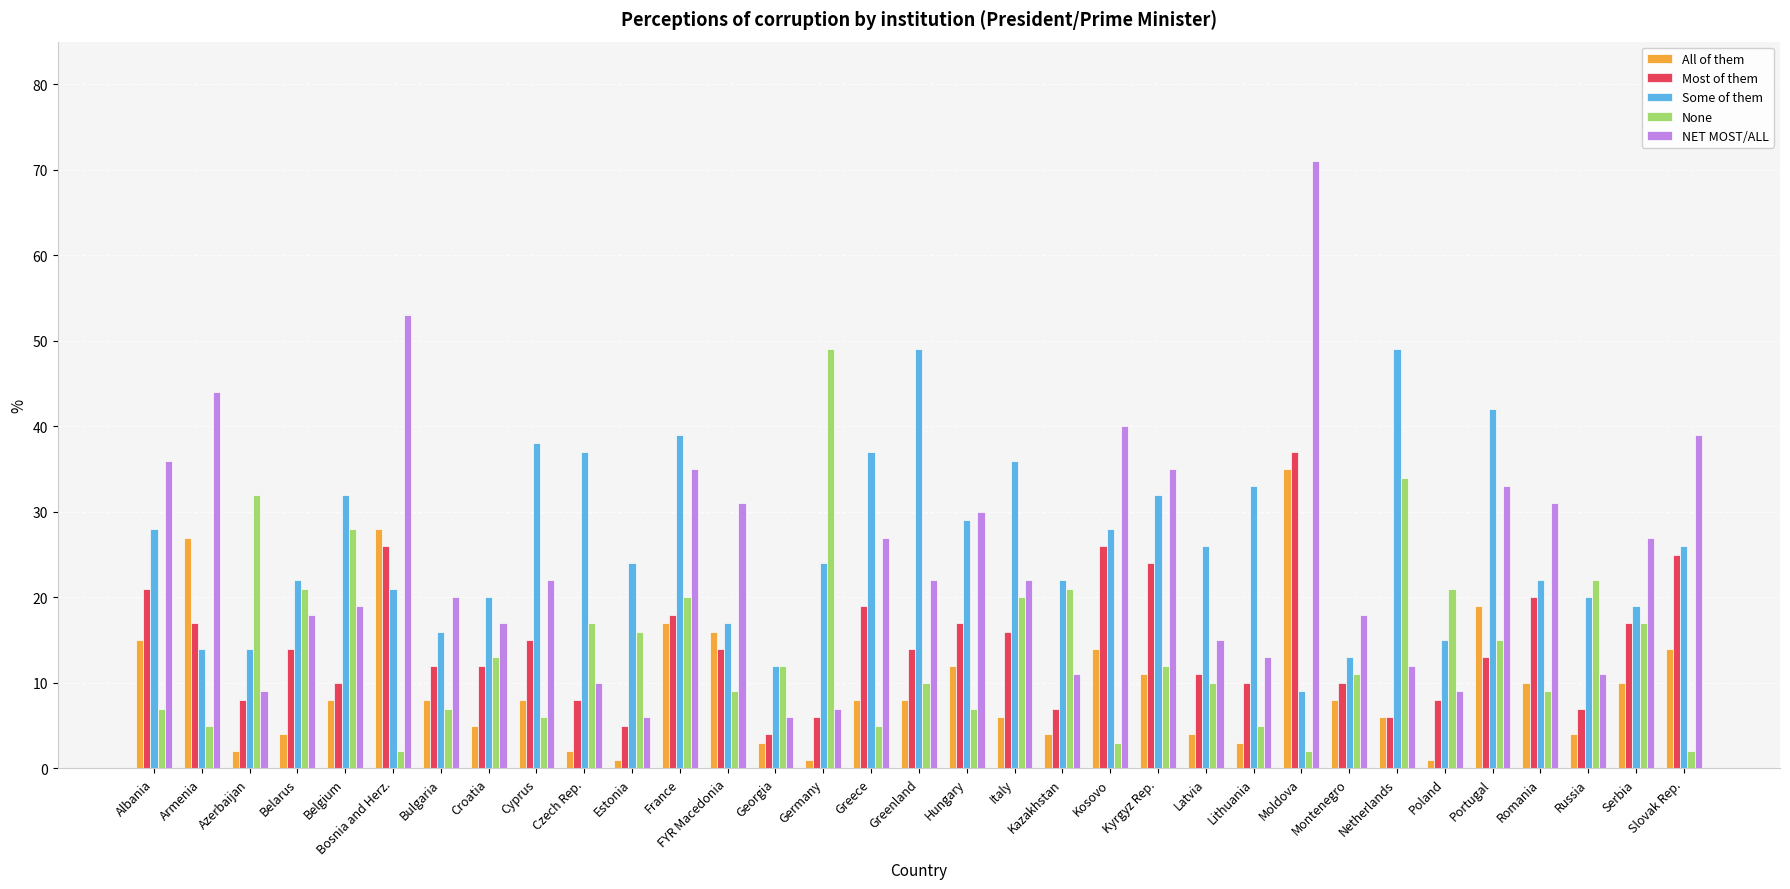

Reading right to left, list all the values displayed in this chart.

All of them: 14	10	4	10	19	1	6	8	35	3	4	11	14	4	6	12	8	8	1	3	16	17	1	2	8	5	8	28	8	4	2	27	15
Most of them: 25	17	7	20	13	8	6	10	37	10	11	24	26	7	16	17	14	19	6	4	14	18	5	8	15	12	12	26	10	14	8	17	21
Some of them: 26	19	20	22	42	15	49	13	9	33	26	32	28	22	36	29	49	37	24	12	17	39	24	37	38	20	16	21	32	22	14	14	28
None: 2	17	22	9	15	21	34	11	2	5	10	12	3	21	20	7	10	5	49	12	9	20	16	17	6	13	7	2	28	21	32	5	7
NET MOST/ALL: 39	27	11	31	33	9	12	18	71	13	15	35	40	11	22	30	22	27	7	6	31	35	6	10	22	17	20	53	19	18	9	44	36